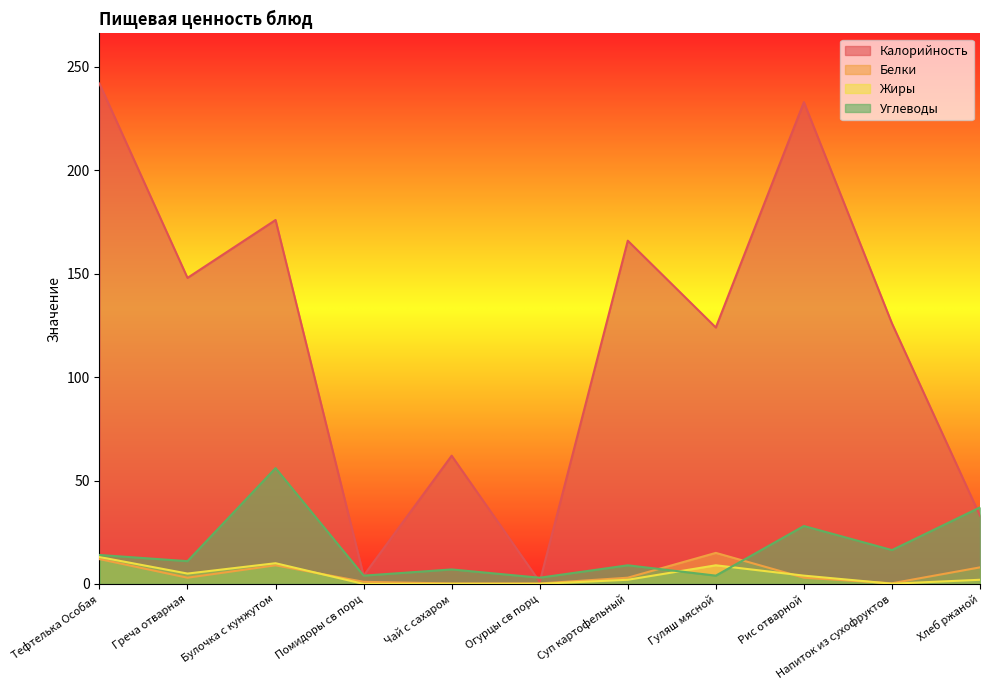

What is the label of the 1st point from the right?

Хлеб ржаной